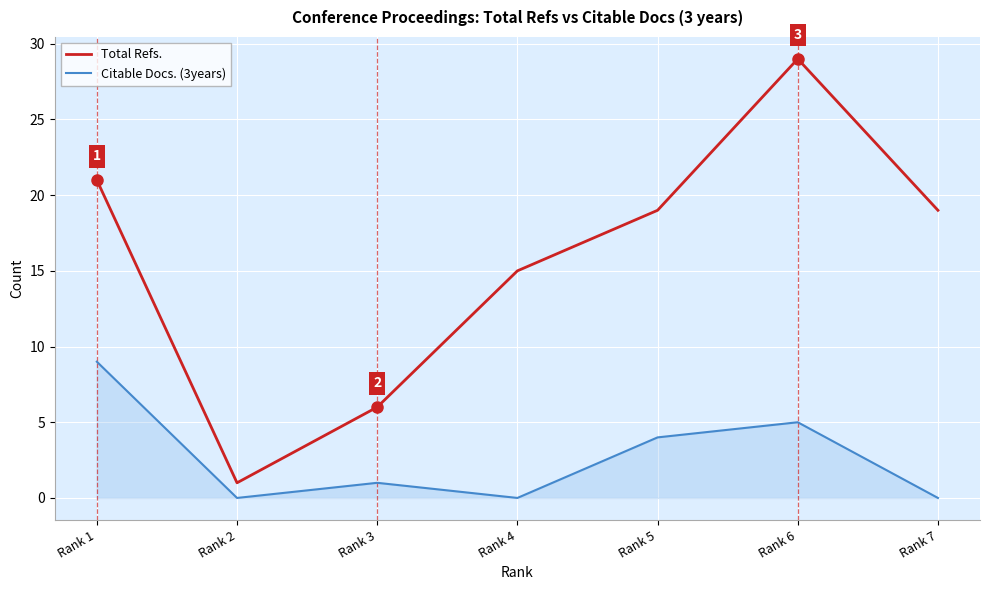

What are all the series names shown in the legend?

Total Refs., Citable Docs. (3years)